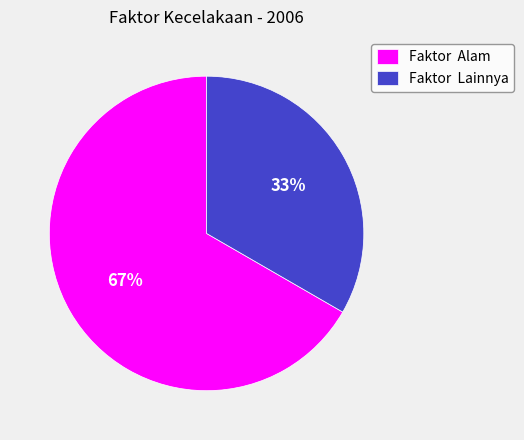

Is there a majority slice in this chart?

Yes